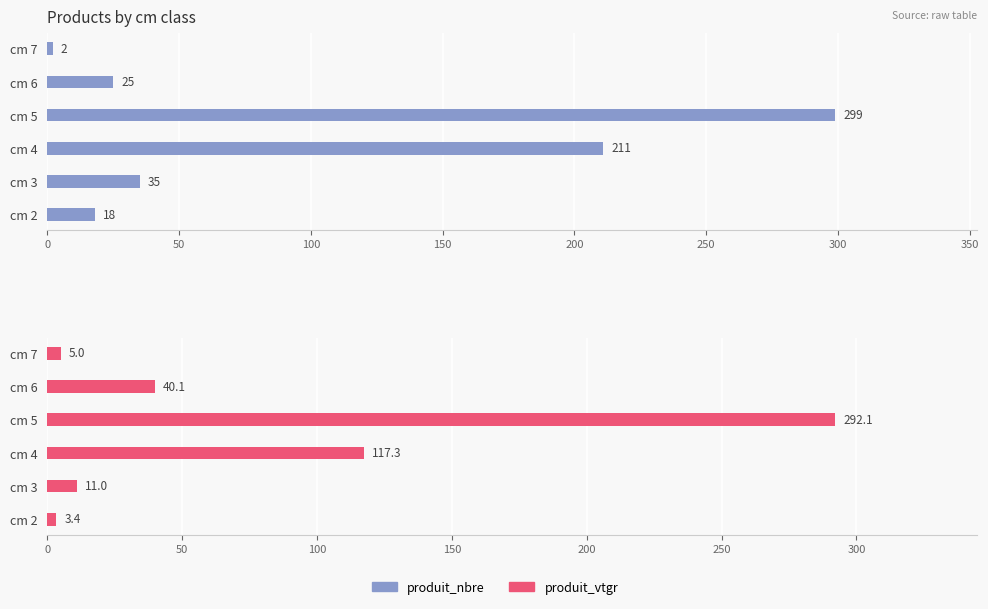

At cm 2, list the series in order from largest to smallest.

produit_nbre, produit_vtgr